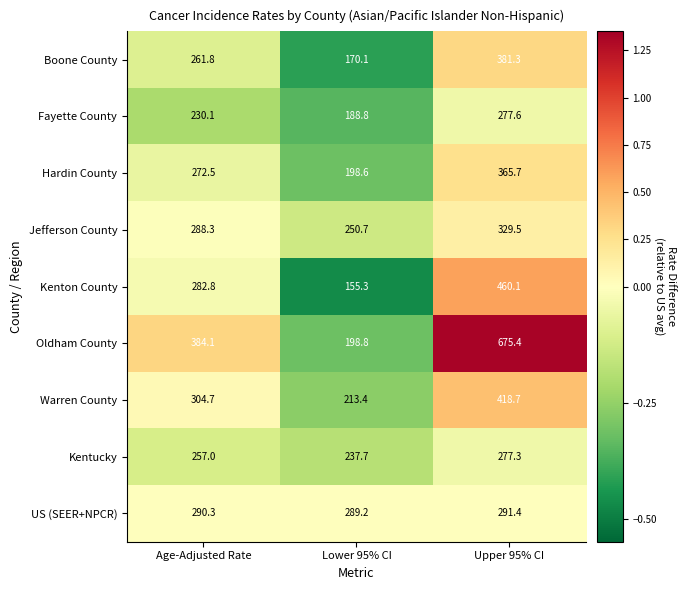

Reading left to right, what are all the values shown in this chart?

Boone County: 261.8	170.1	381.3
Fayette County: 230.1	188.8	277.6
Hardin County: 272.5	198.6	365.7
Jefferson County: 288.3	250.7	329.5
Kenton County: 282.8	155.3	460.1
Oldham County: 384.1	198.8	675.4
Warren County: 304.7	213.4	418.7
Kentucky: 257.0	237.7	277.3
US (SEER+NPCR): 290.3	289.2	291.4